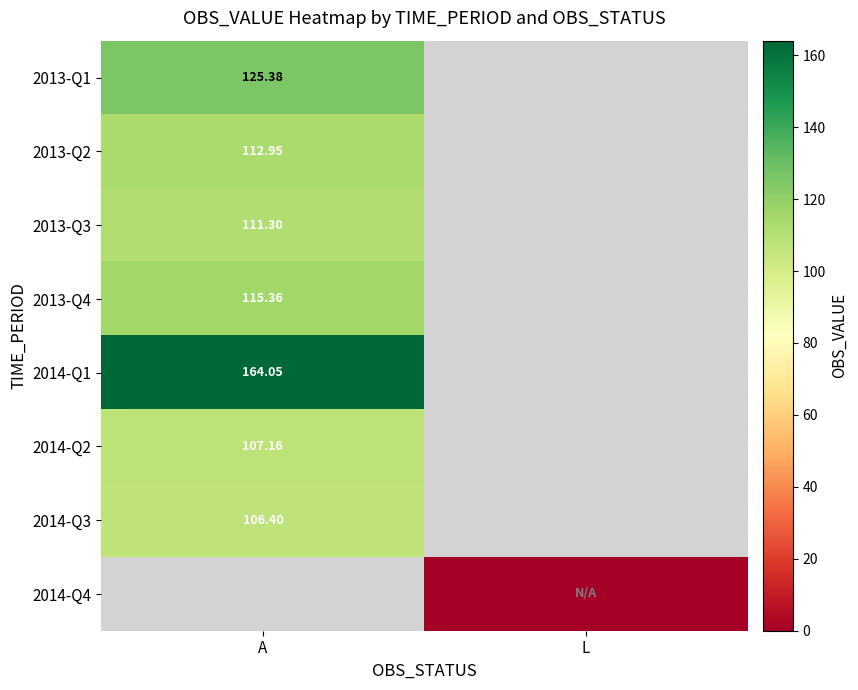

The 2014-Q2 series shows 189.4 at A. True or false?

False